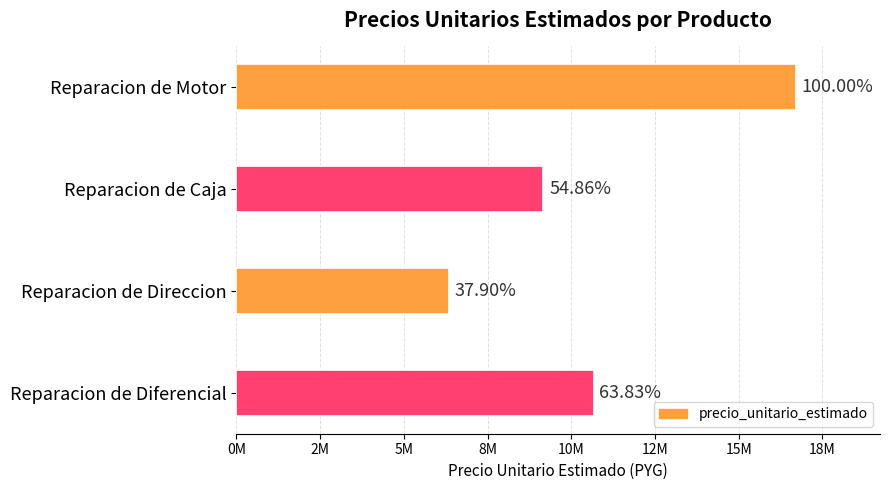

Does the chart contain any negative values?

No